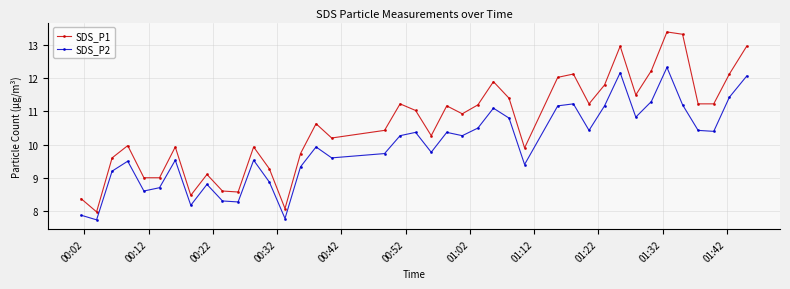

How many values in the SDS_P1 series exceed 10?

24